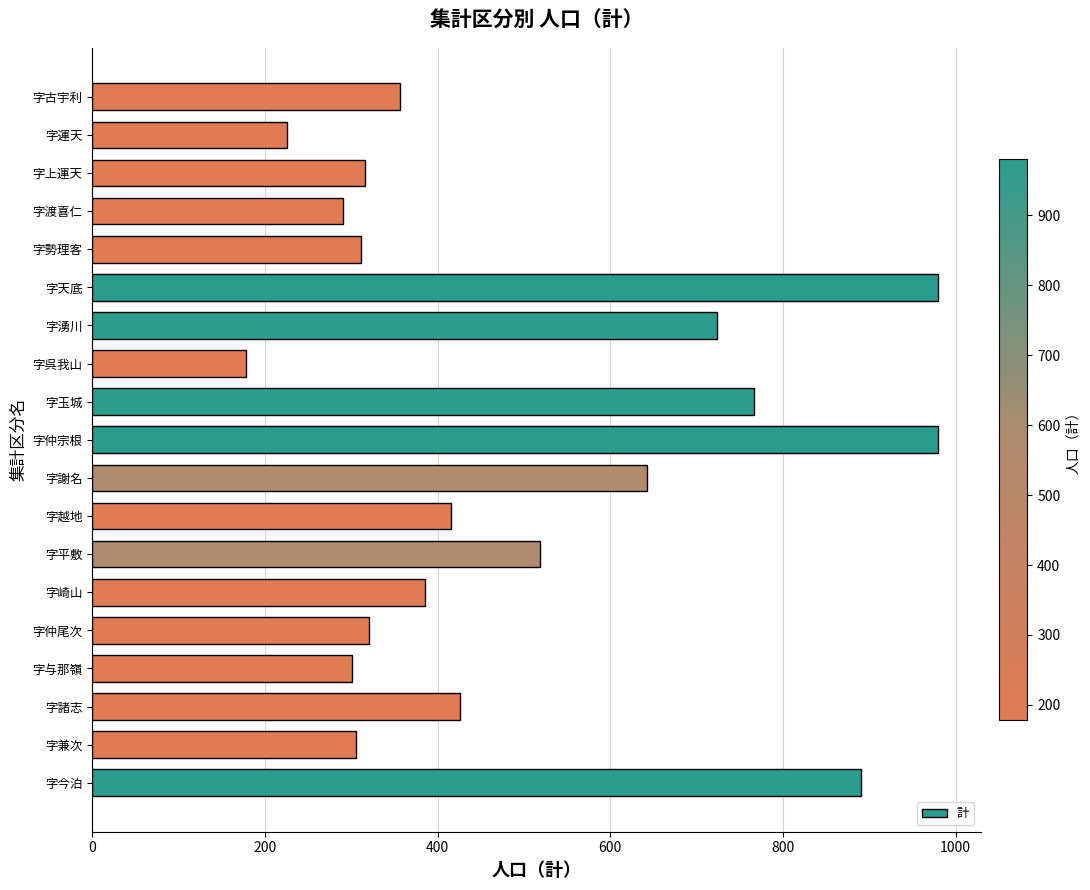

What is the smallest value displayed?

178